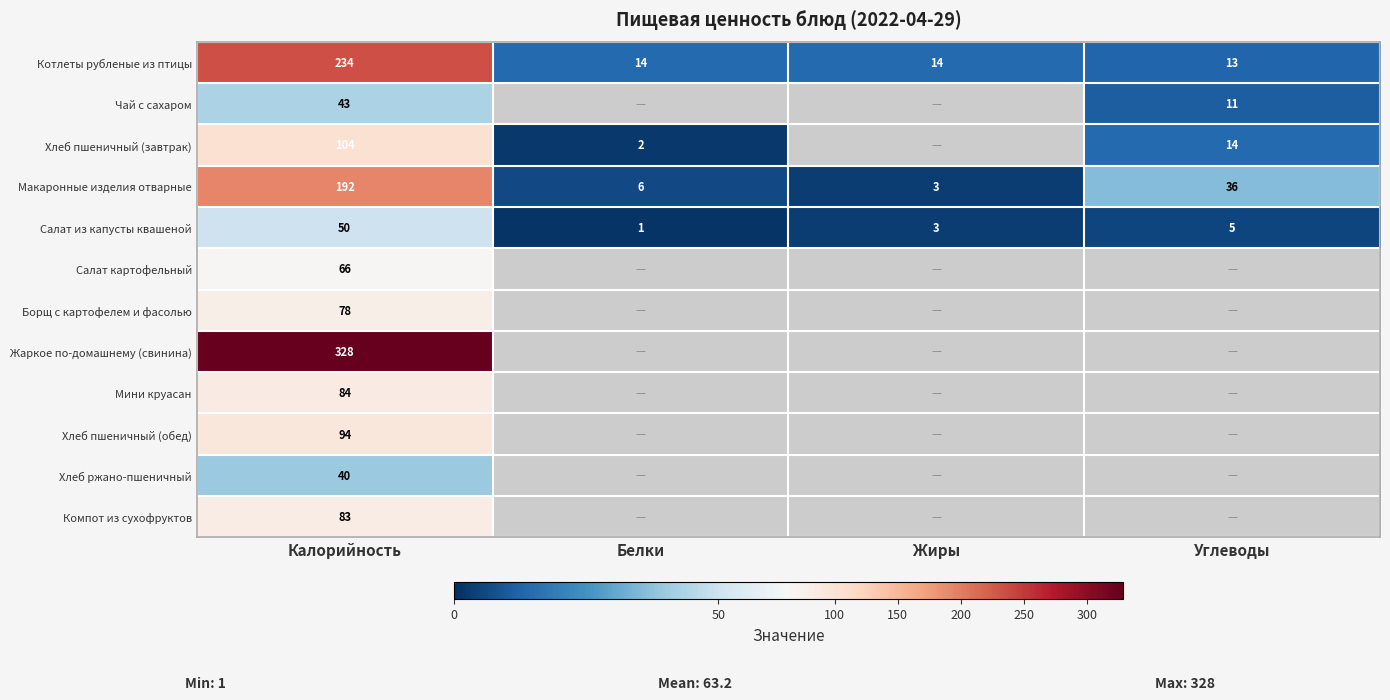

At which category does the chart reach its minimum across all series?

Белки